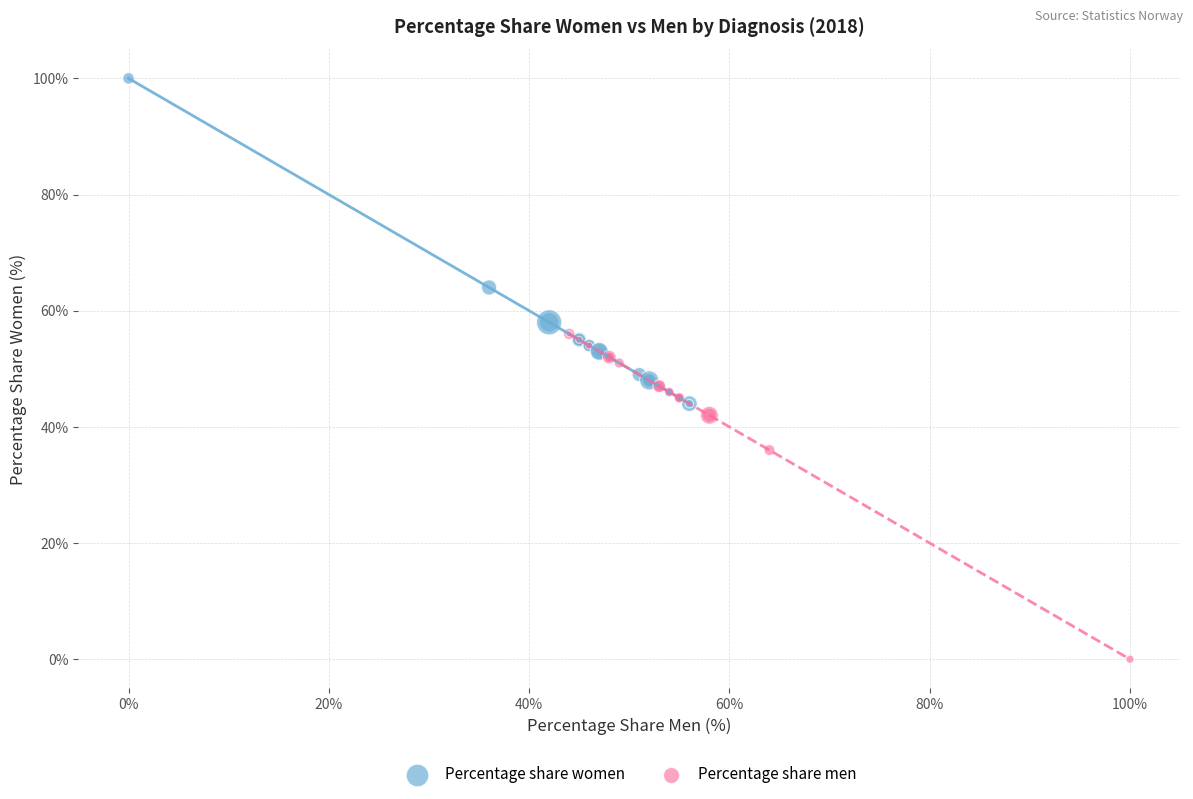

Which series reaches the minimum Y coordinate?

Percentage share men